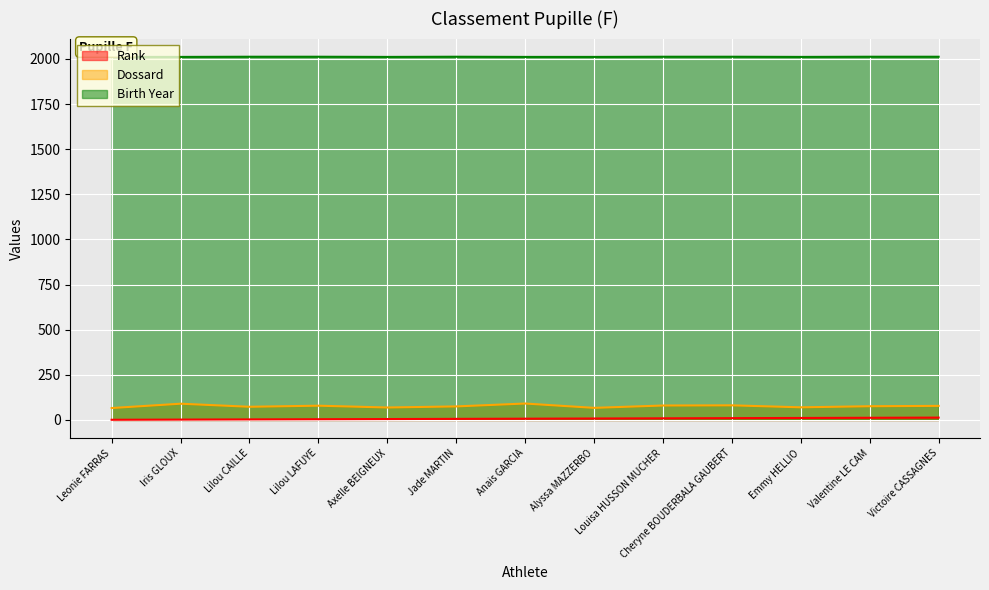

Reading left to right, what are all the values shown in this chart?

Rank: 1	2	3	4	5	6	7	8	9	10	11	12	13
Dossard: 66	90	73	79	69	75	91	67	80	81	70	76	78
Birth Year: 2011	2011	2012	2012	2011	2012	2011	2011	2012	2012	2011	2012	2012